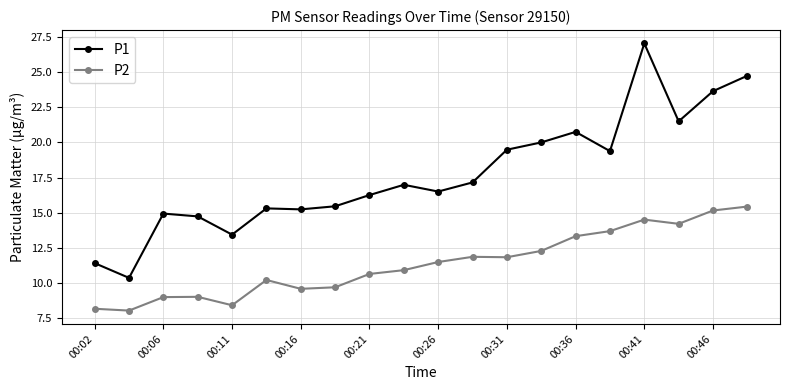

What is the difference between the second highest and minimum values in the P1 series?

14.4